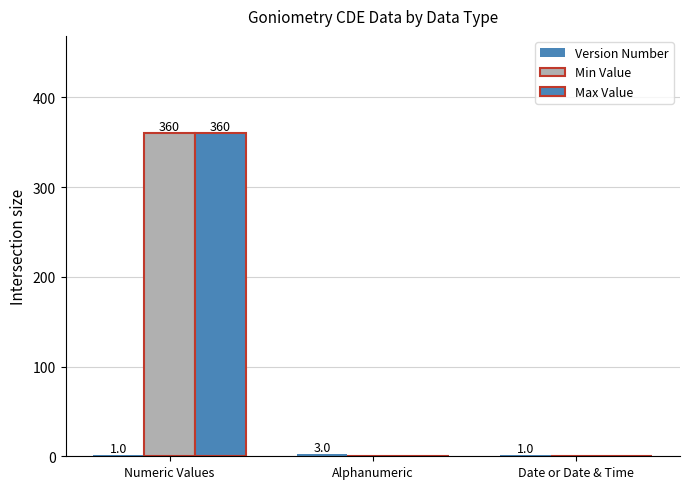

Reading left to right, extract all data points from this chart.

Version Number: Numeric Values=1	Alphanumeric=3	Date or Date & Time=1
Min Value: Numeric Values=360	Alphanumeric=0	Date or Date & Time=0
Max Value: Numeric Values=360	Alphanumeric=0	Date or Date & Time=0